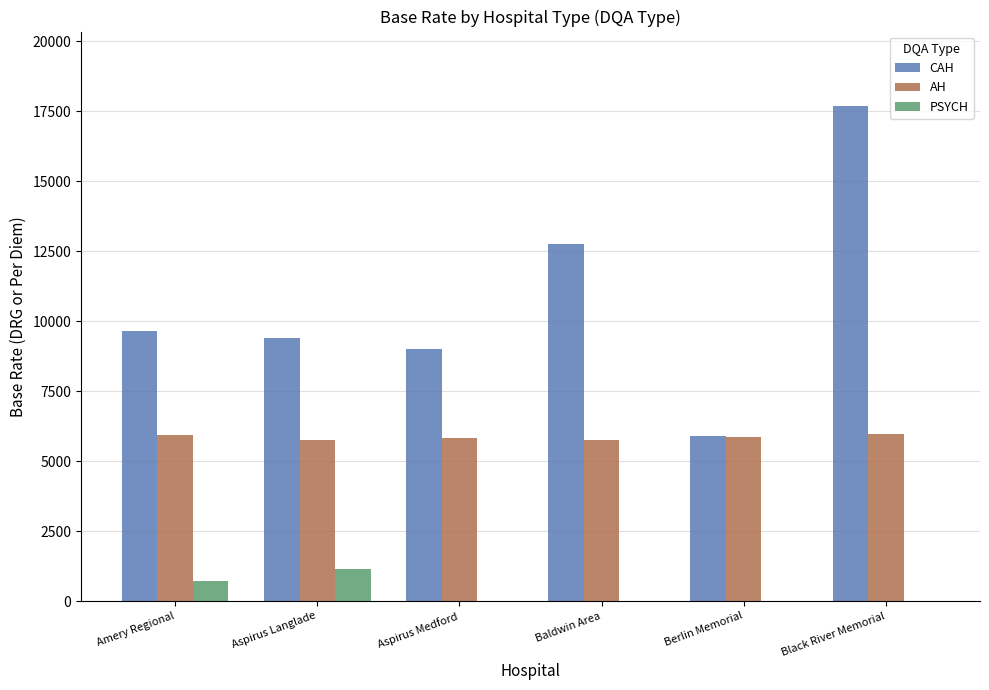

At which category is the sum across all series the highest?

Black River Memorial